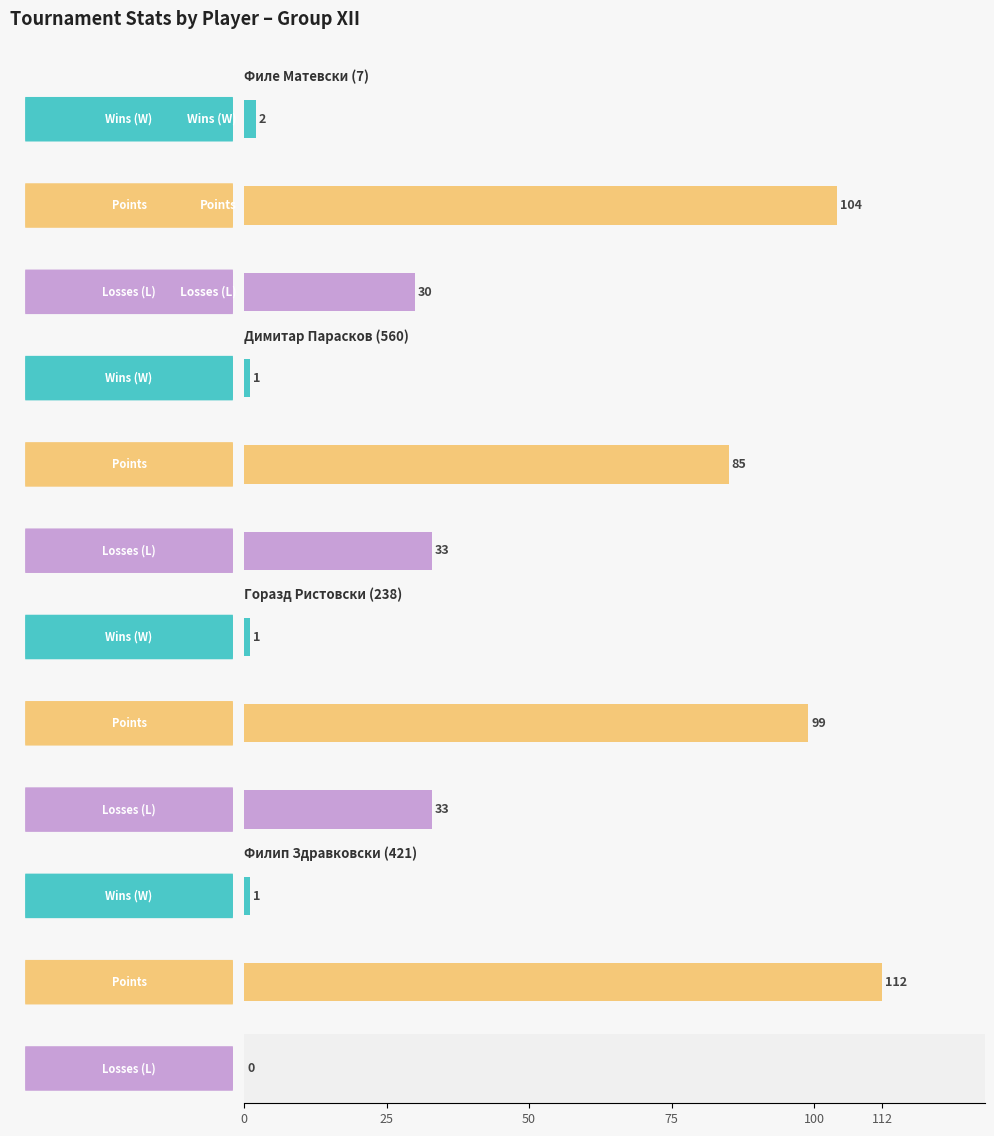

True or false: Points has a value of 56 at Димитар Парасков (560).

False